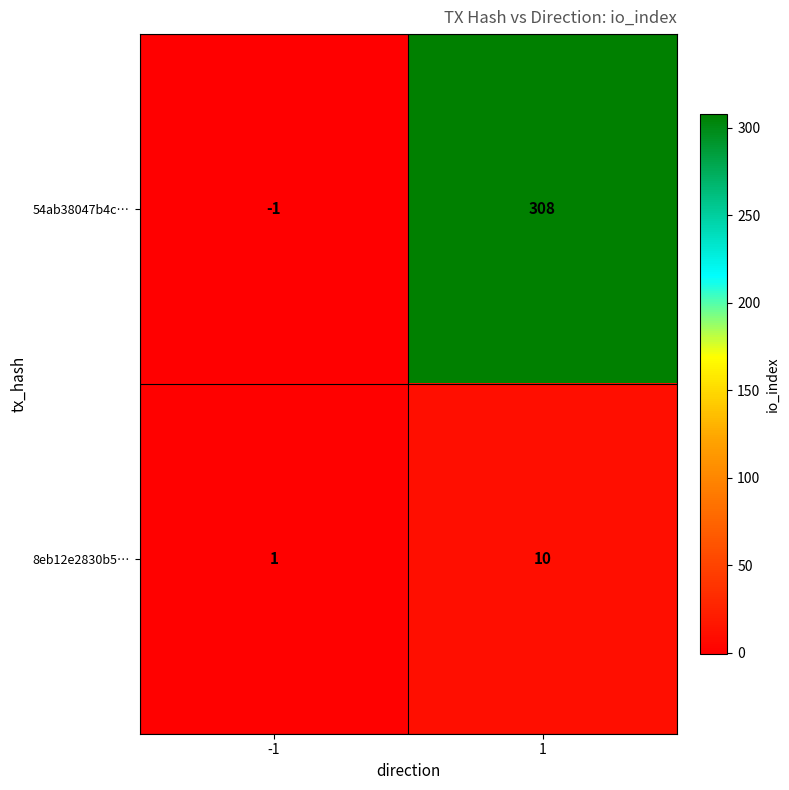

What is the total value across all series at 1?

318